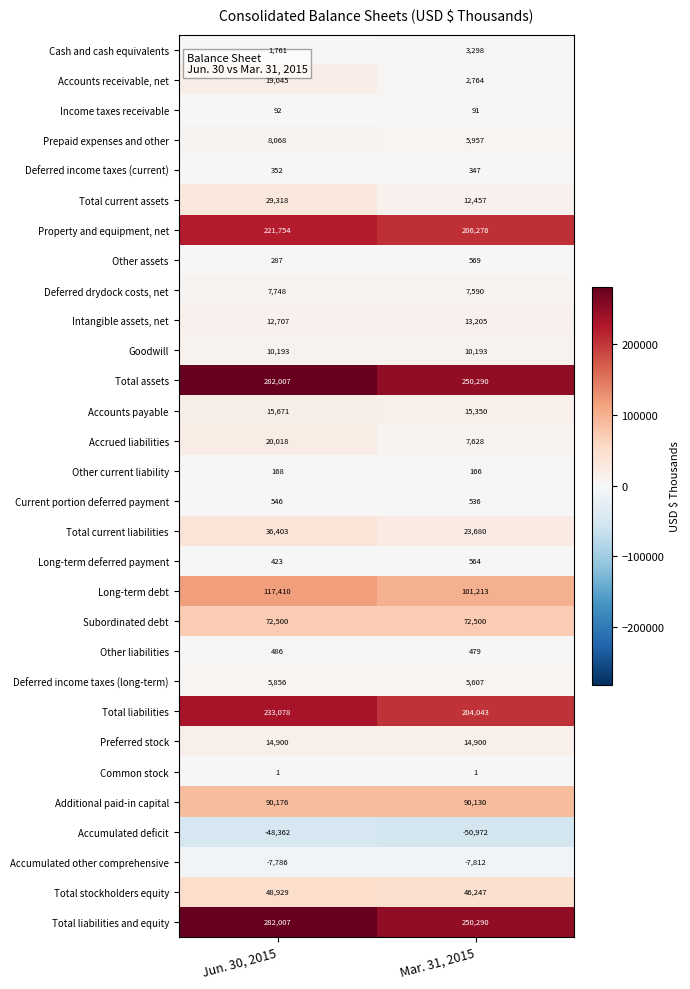

At which category is the sum across all series the highest?

Jun. 30, 2015